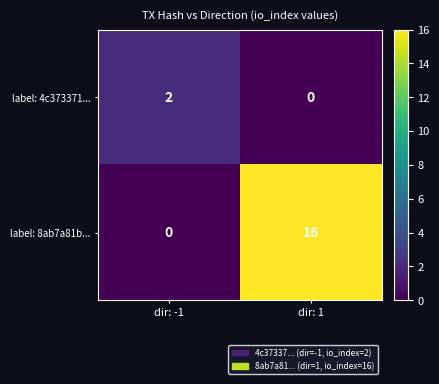

Count the number of data series in this chart.

2